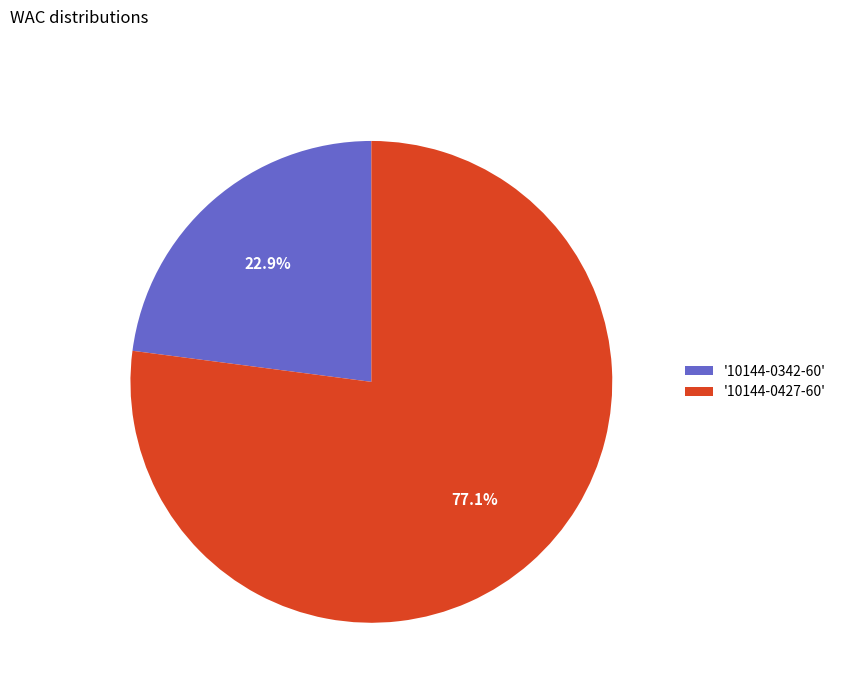

Which has a higher value, '10144-0342-60' or '10144-0427-60'?

'10144-0427-60'